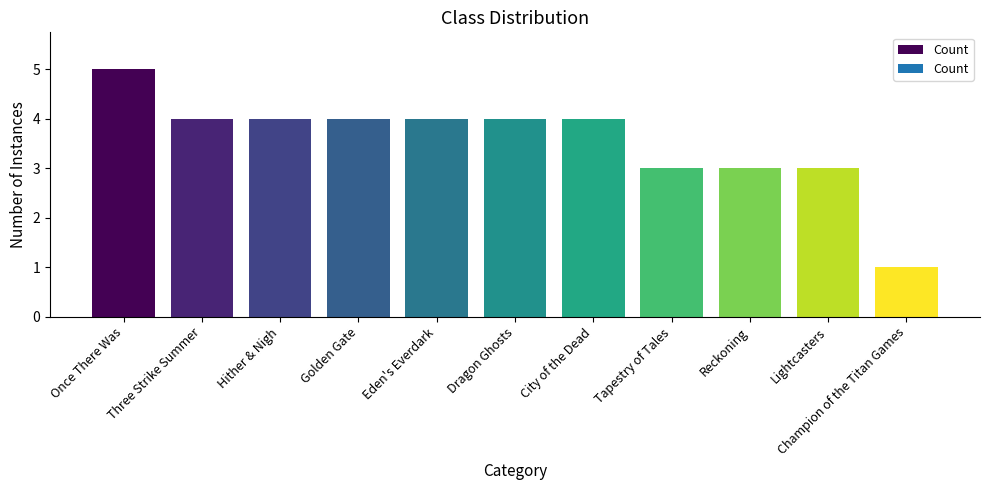

What is the sum of the values at Once There Was and Golden Gate?

9